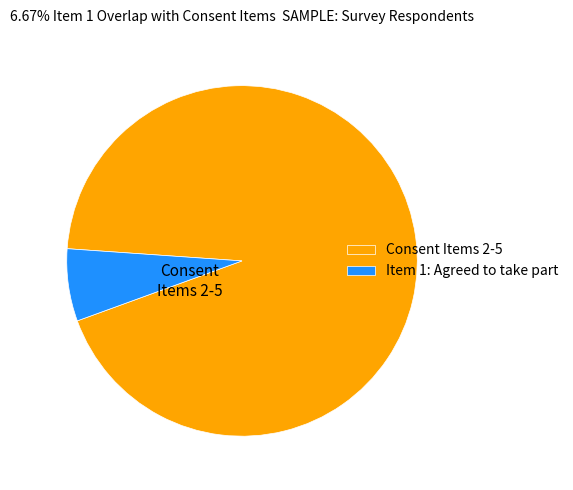

Between Item 1: Agreed to take part and Consent Items 2-5, which is larger?

Consent Items 2-5